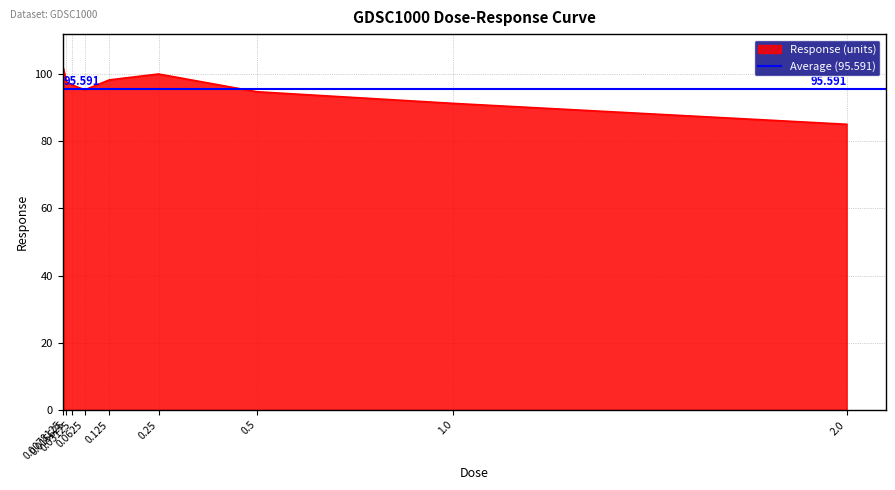

How many data points are above 96?

5